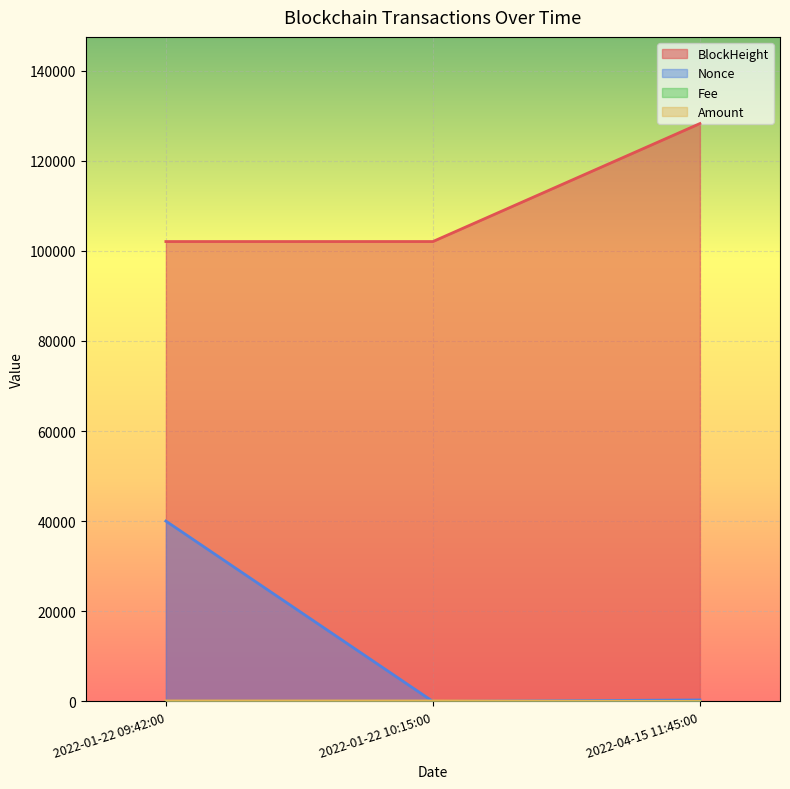

True or false: Amount has a value of 0.0 at 2022-04-15 11:45:00.

True